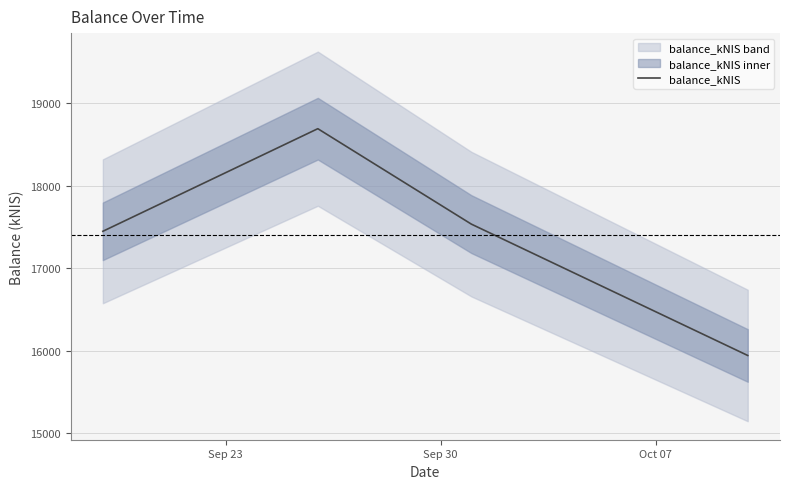

How many interior local peaks does the balance_kNIS series have?

1